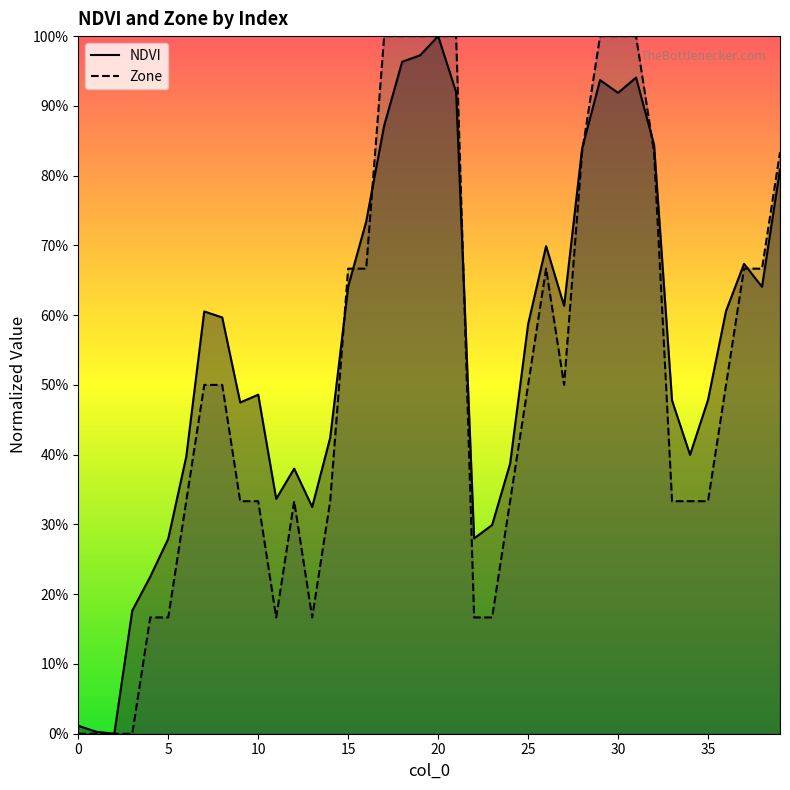

What is the difference between the second highest and second lowest values in the Zone series?

1.0